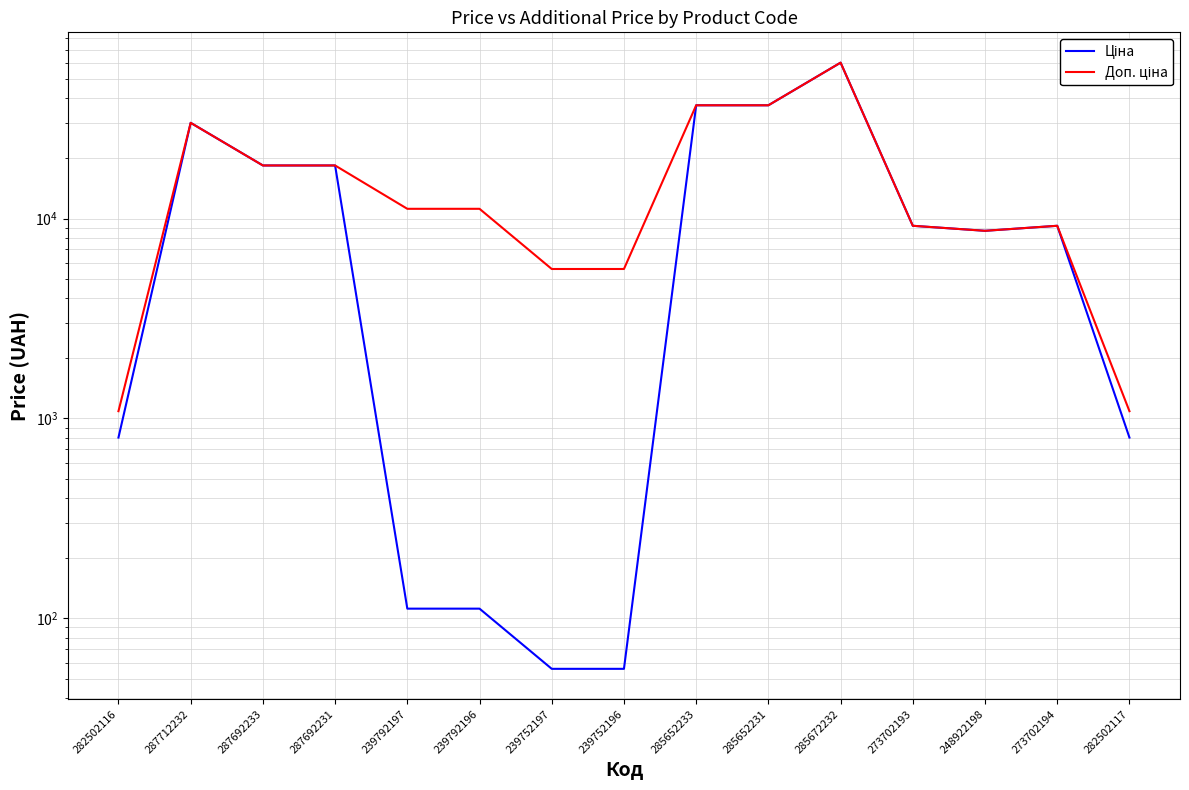

What are all the series names shown in the legend?

Ціна, Доп. ціна